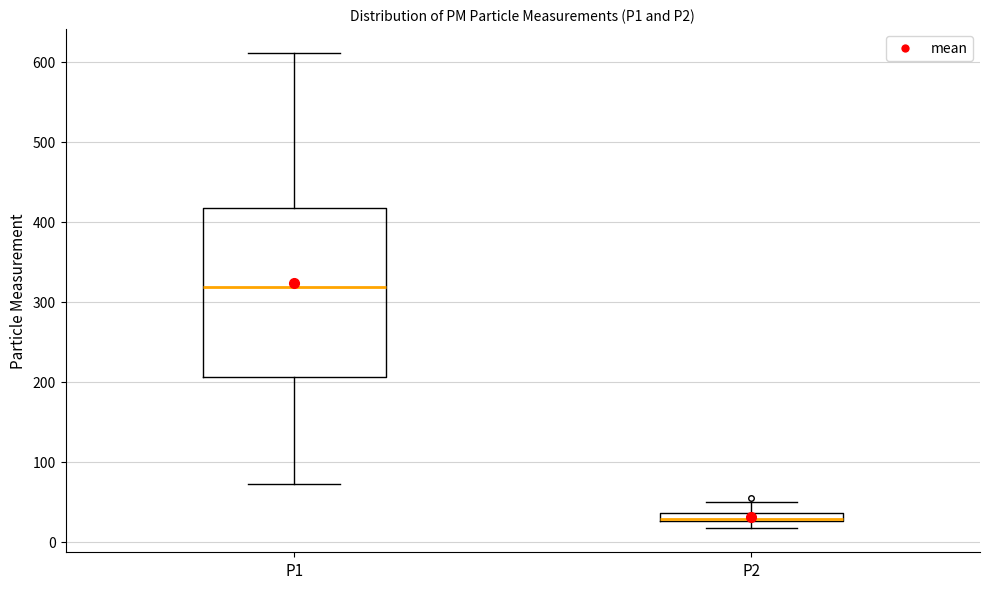

Which box has the highest median line?

P1